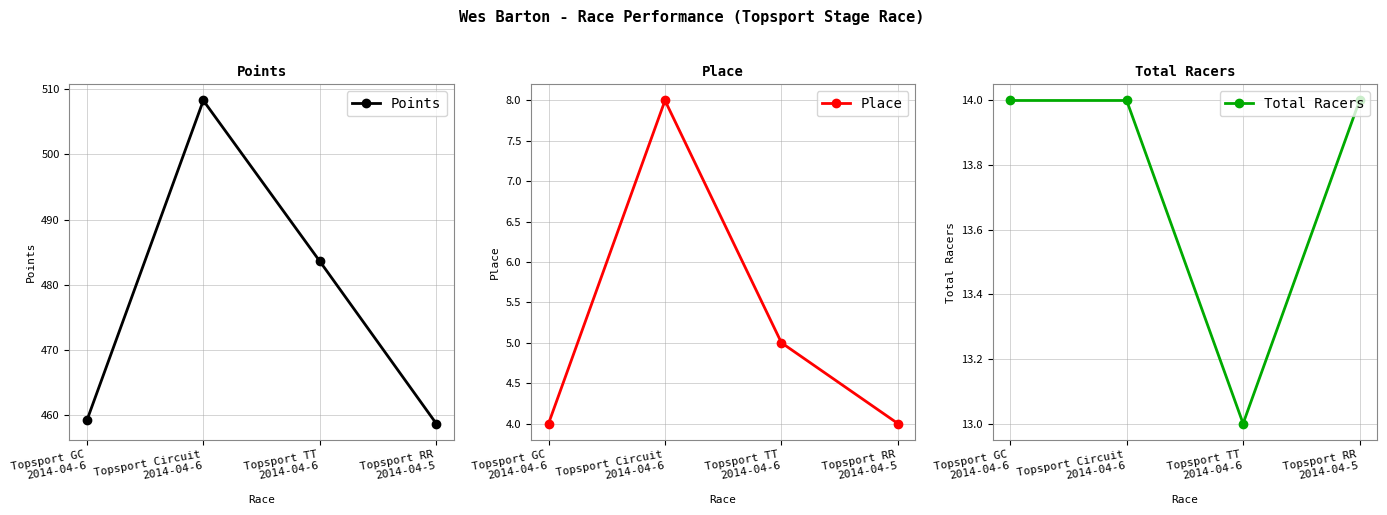

Which has a higher value, Topsport GC
2014-04-6 or Topsport RR
2014-04-5?

Topsport GC
2014-04-6